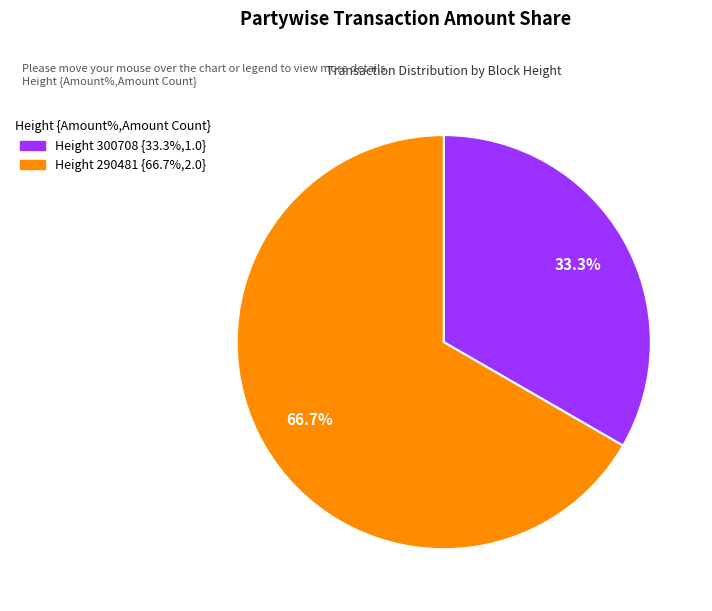

Is there a majority slice in this chart?

Yes